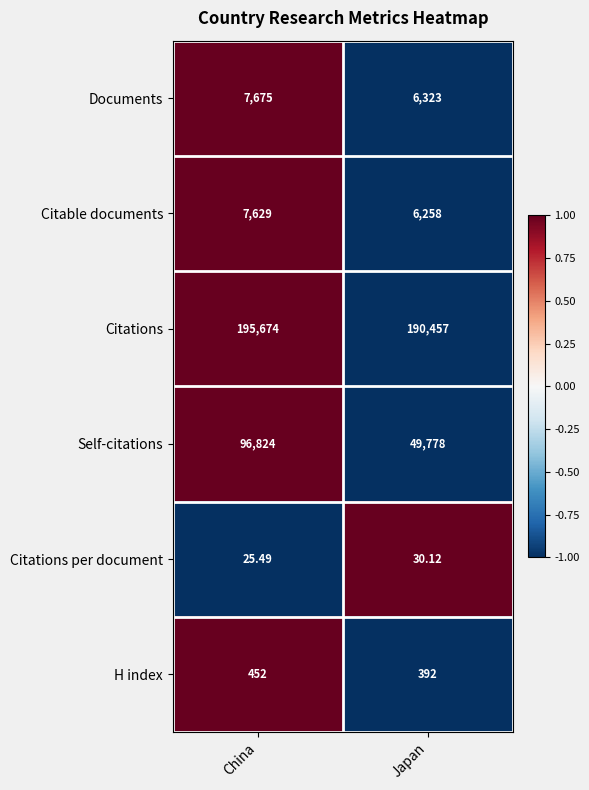

At which category is the sum across all series the highest?

China